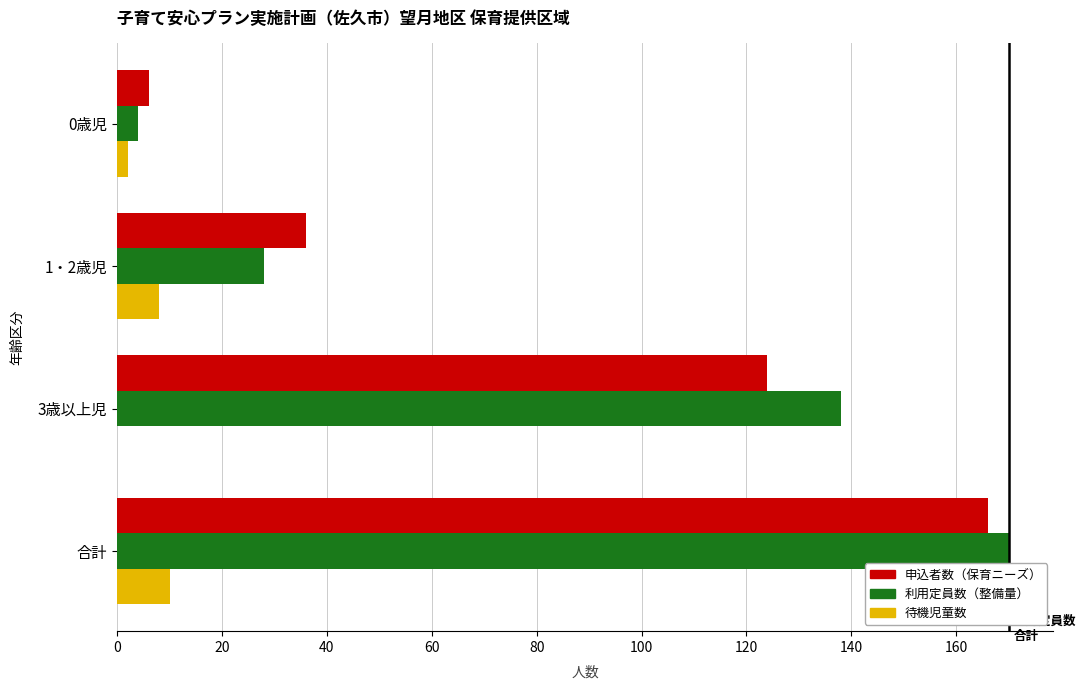

What is the total value across all series at 合計?

346